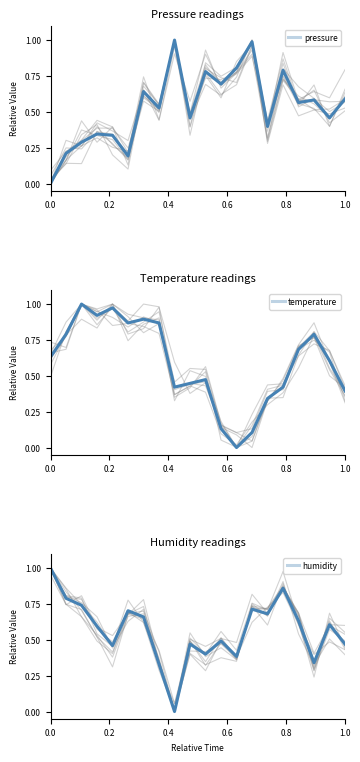

The pressure series shows 0.8 at 1.0. True or false?

False